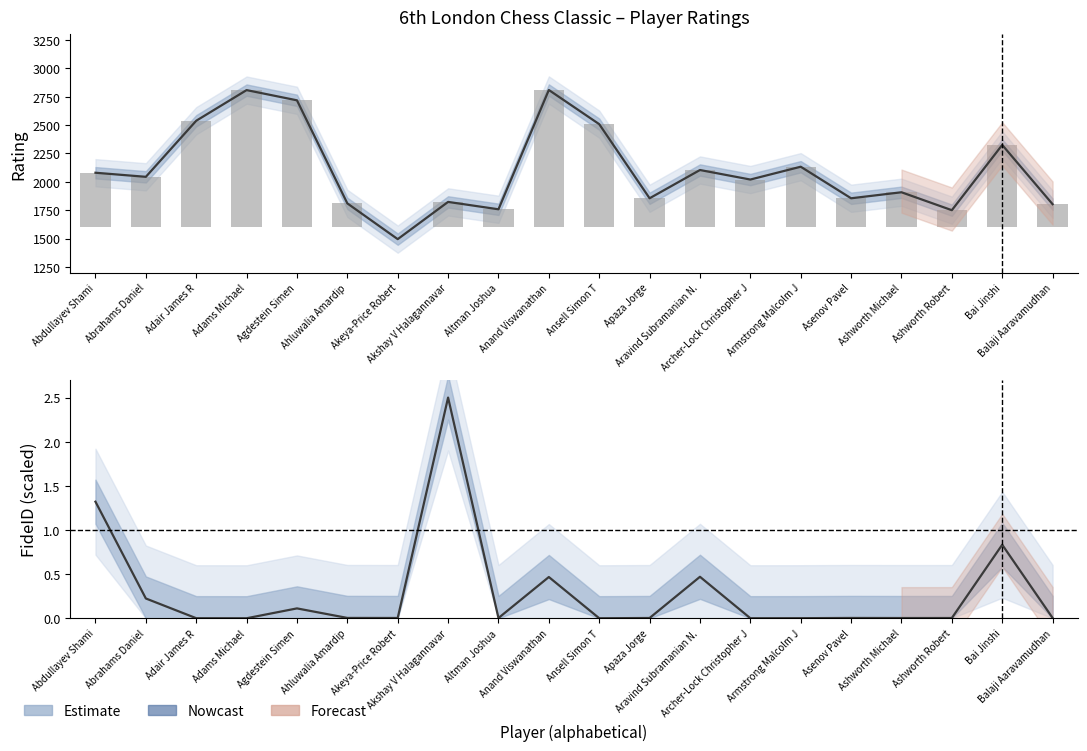

How many distinct data groups are displayed?

2